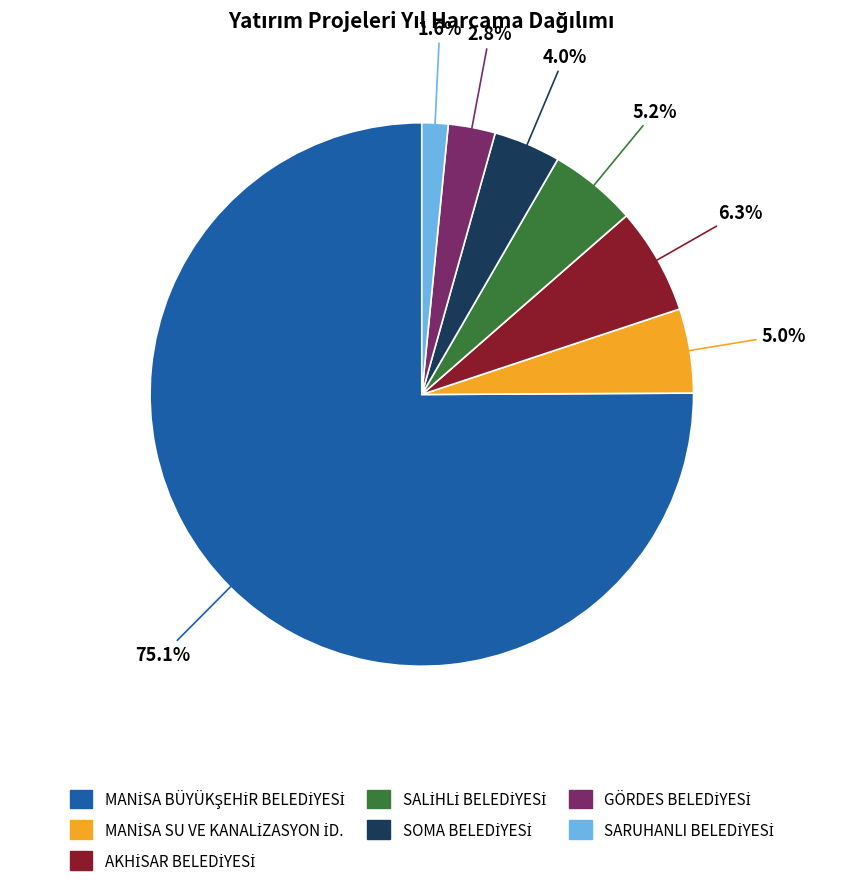

How many segments does this pie chart have?

7